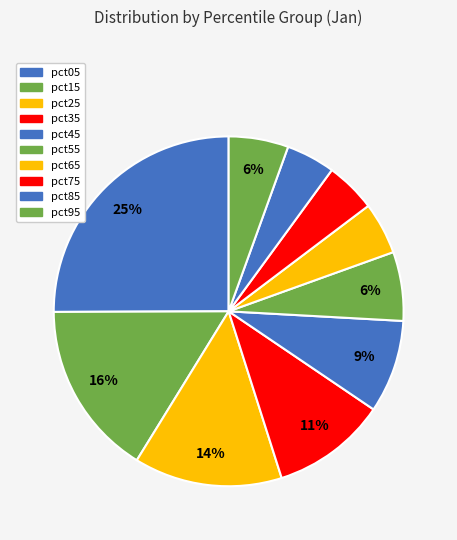

Is it true that pct35 is 11% of the pie?

True